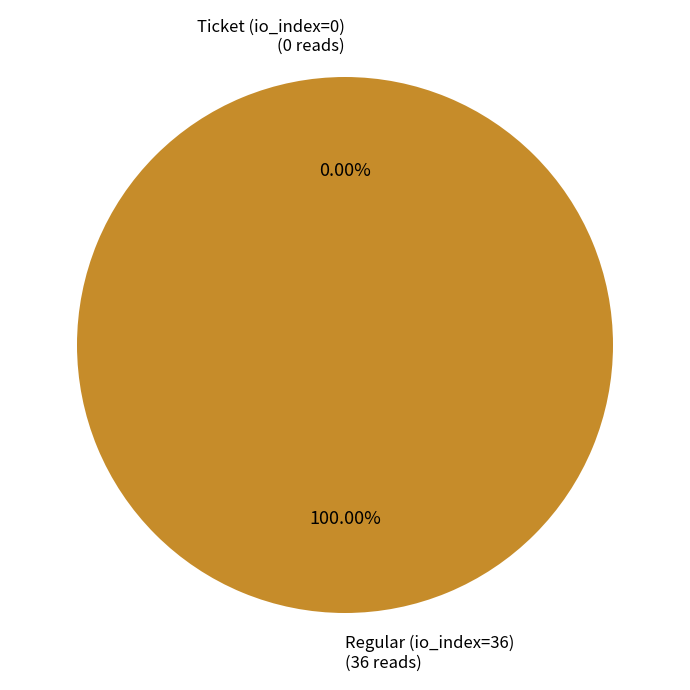

Is it true that Regular (io_index=36) is 99% of the pie?

False